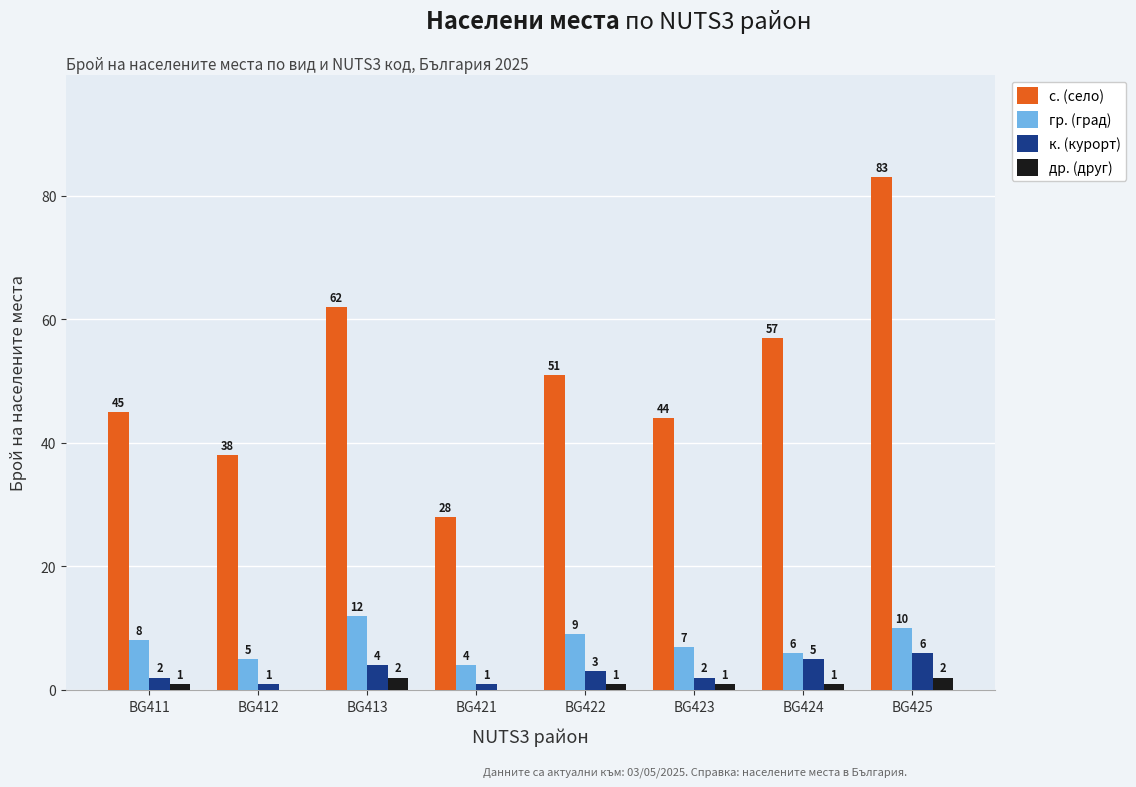

Reading left to right, extract all data points from this chart.

с. (село): BG411=45	BG412=38	BG413=62	BG421=28	BG422=51	BG423=44	BG424=57	BG425=83
гр. (град): BG411=8	BG412=5	BG413=12	BG421=4	BG422=9	BG423=7	BG424=6	BG425=10
к. (курорт): BG411=2	BG412=1	BG413=4	BG421=1	BG422=3	BG423=2	BG424=5	BG425=6
др. (друг): BG411=1	BG412=0	BG413=2	BG421=0	BG422=1	BG423=1	BG424=1	BG425=2